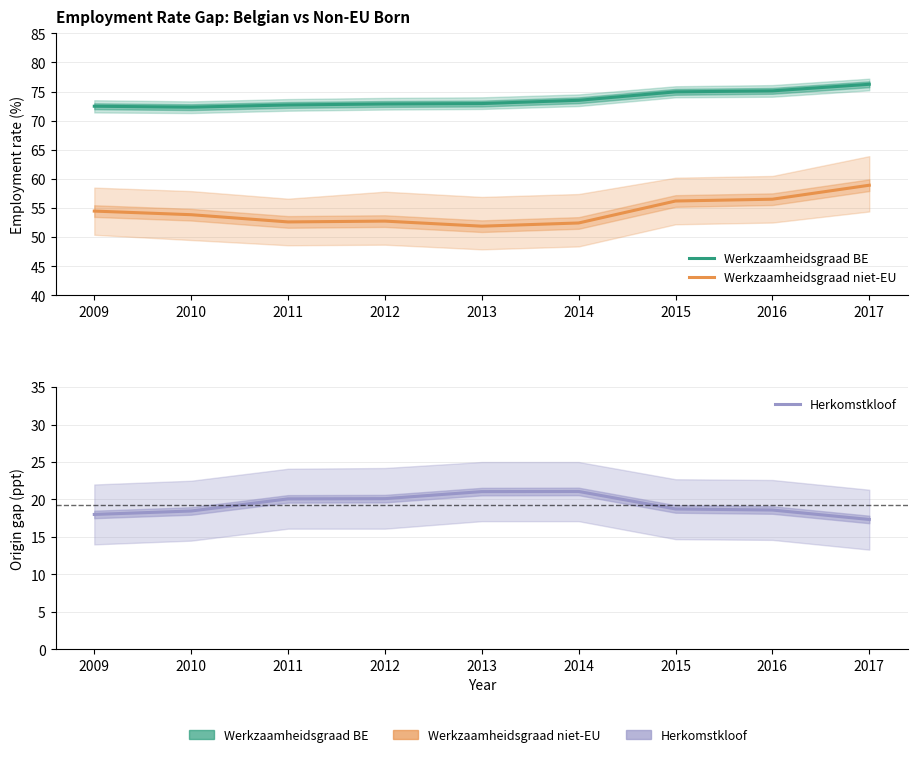

What is the smallest value displayed?

17.3